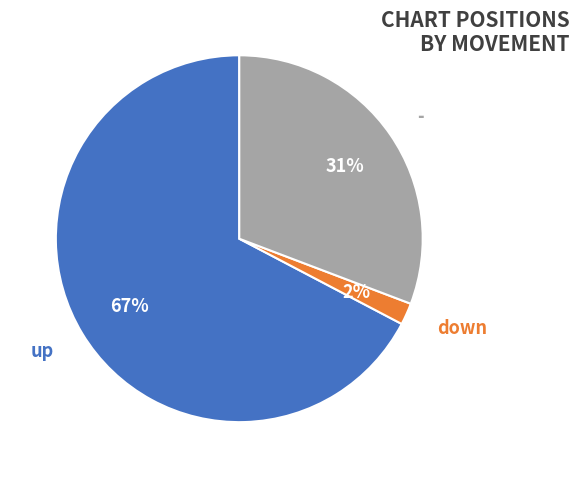

To the nearest percent, what portion does down represent?

2%